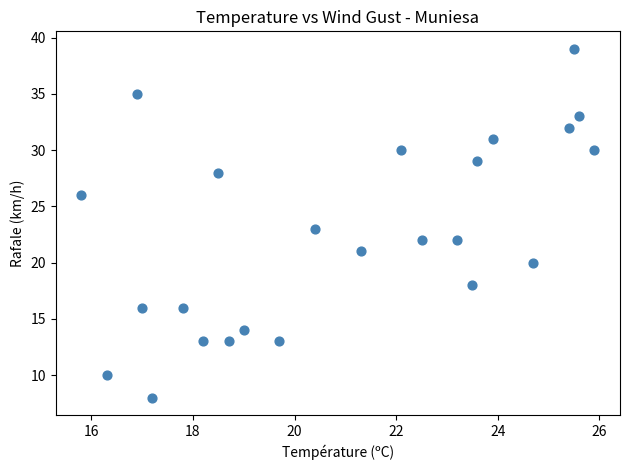

What is the range of Y values (max minus min)?

31